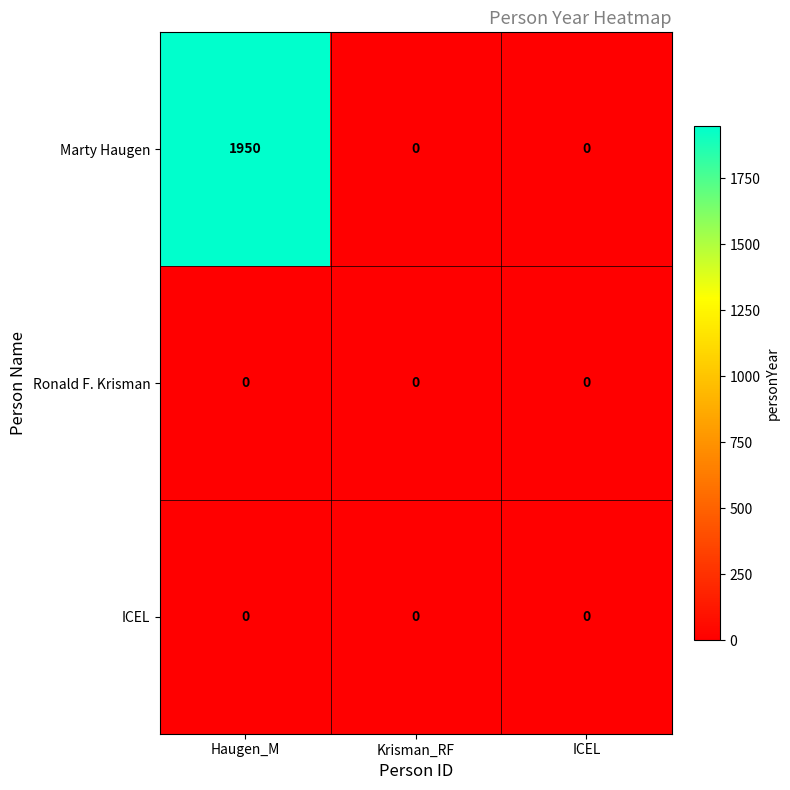

Which series has the largest total across all categories?

Marty Haugen